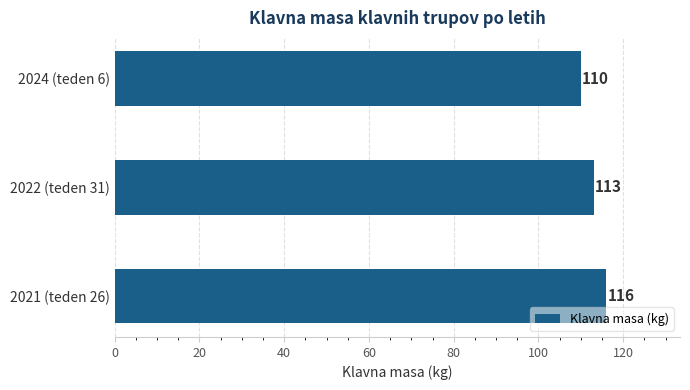

Rank the categories by value from highest to lowest.

2021 (teden 26), 2022 (teden 31), 2024 (teden 6)